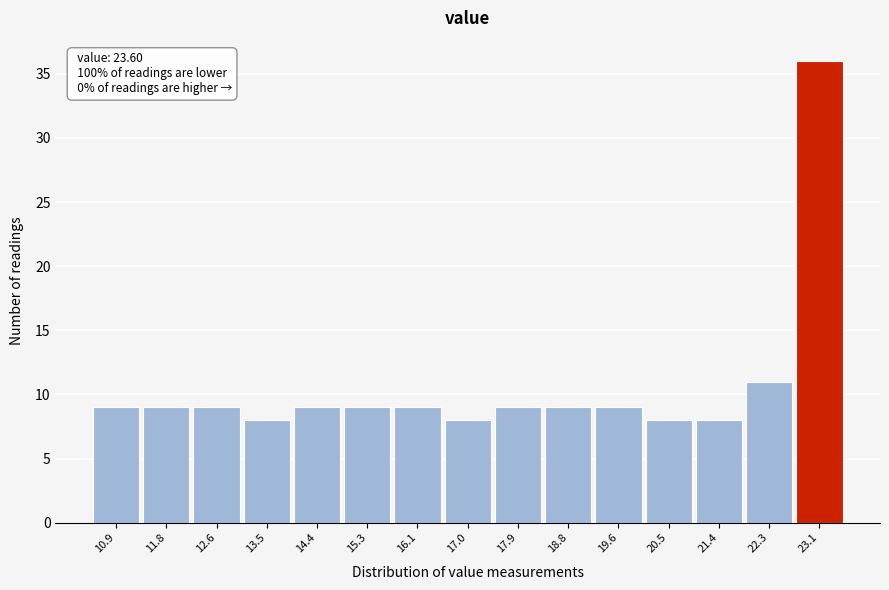

Reading left to right, list all the values displayed in this chart.

9	9	9	8	9	9	9	8	9	9	9	8	8	11	36